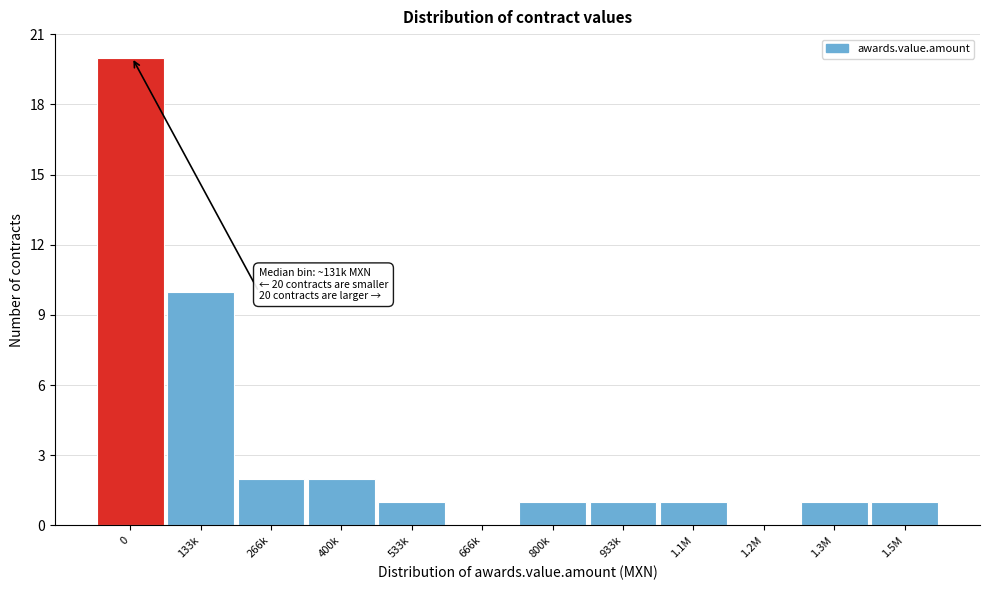

Reading right to left, what are all the values shown in this chart?

1.5M=1	1.3M=1	1.2M=0	1.1M=1	933k=1	800k=1	666k=0	533k=1	400k=2	266k=2	133k=10	0=20